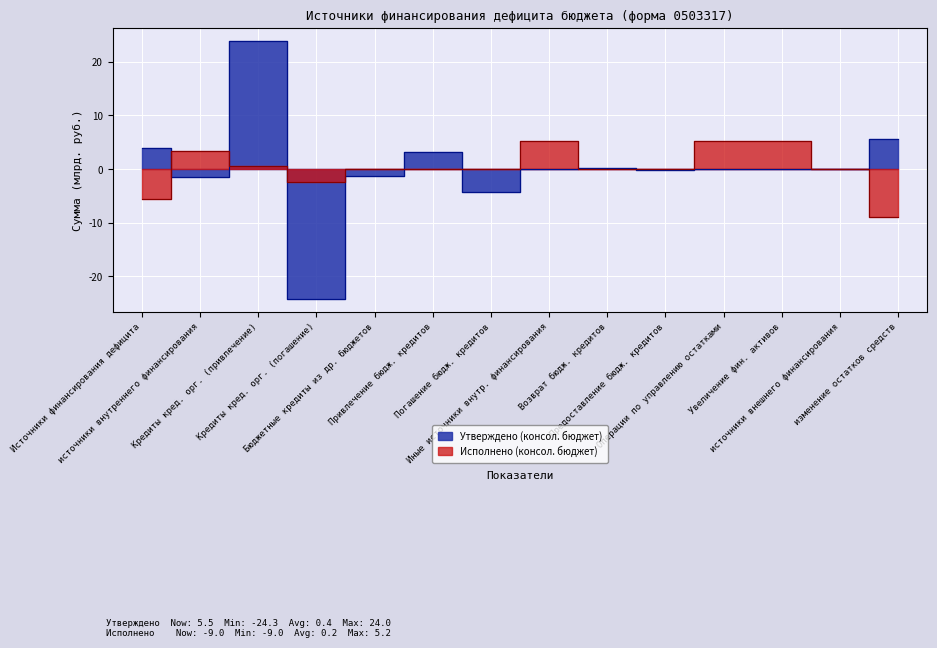

Reading right to left, list all the values displayed in this chart.

Утверждено (консол. бюджет): 5.5	0.0	0.0	0.0	-0.1	0.1	0.0	-4.4	3.1	-1.2	-24.3	24.0	-1.6	4.0
Исполнено (консол. бюджет): -9.0	0.0	5.2	5.2	0.0	0.0	5.2	0.0	0.0	0.0	-2.5	0.6	3.3	-5.7